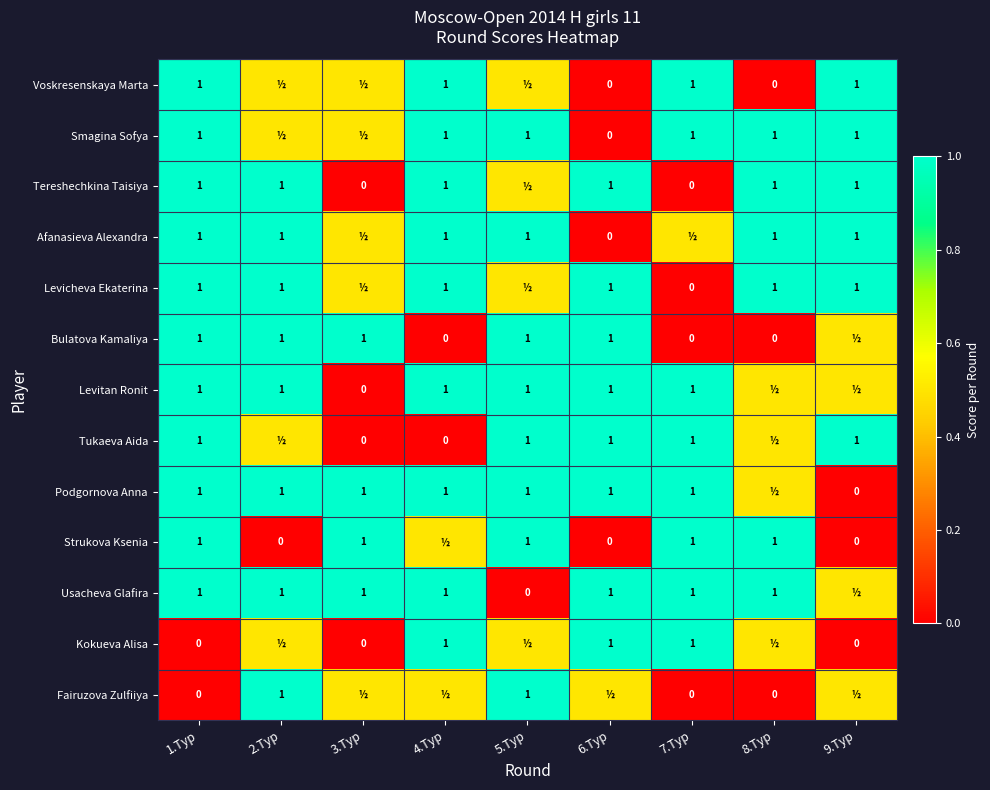

Is it true that Bulatova Kamaliya equals 1.0 at 5.Тур?

True